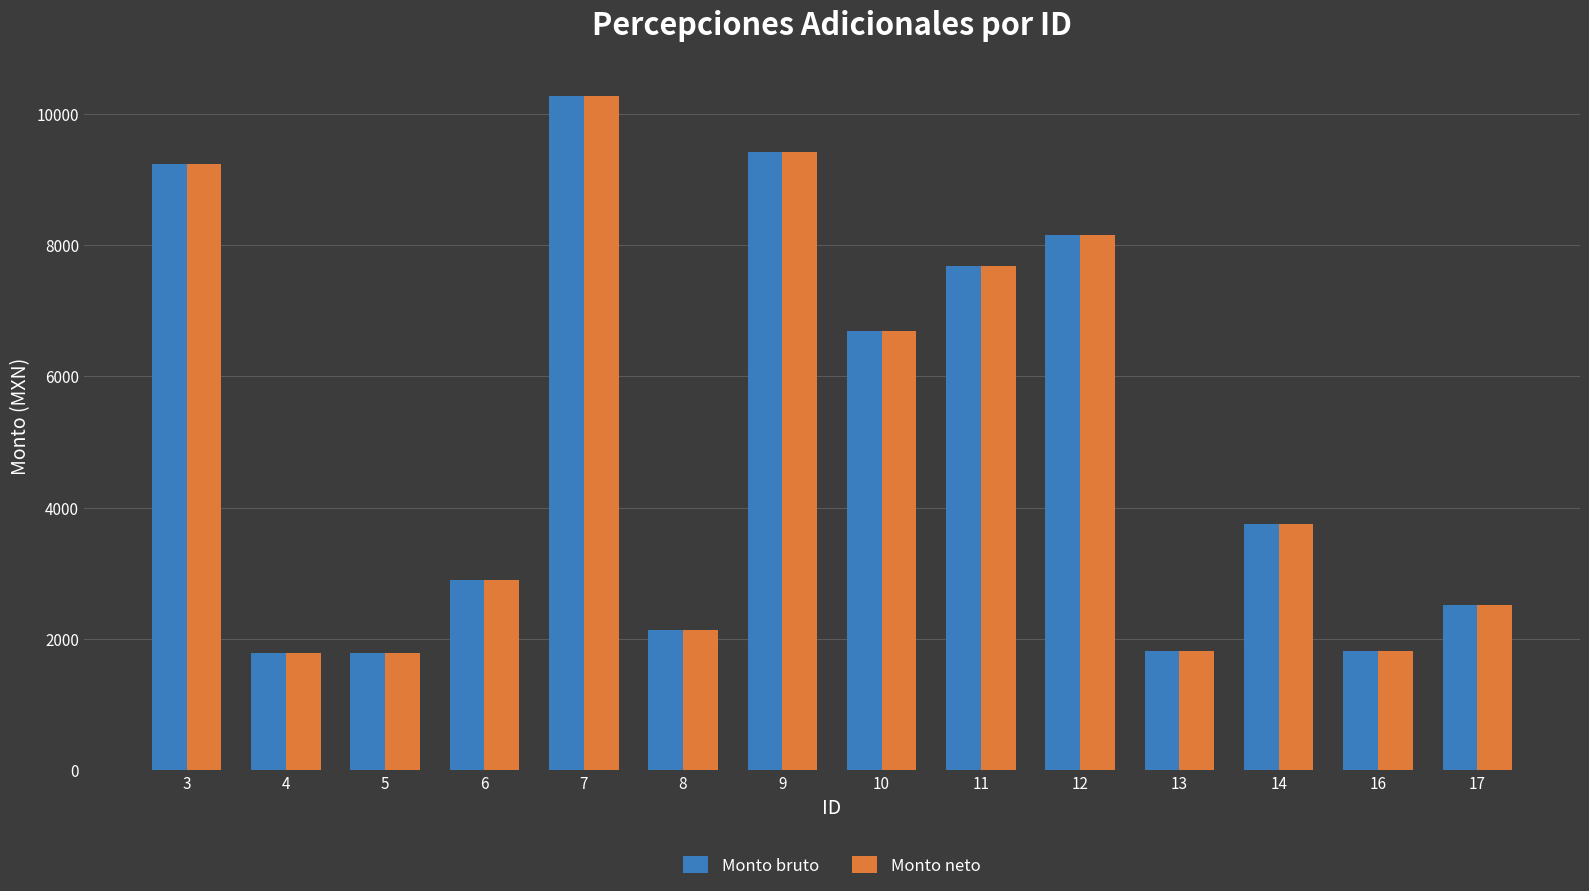

The value of Monto neto at 11 is 13166.4. True or false?

False